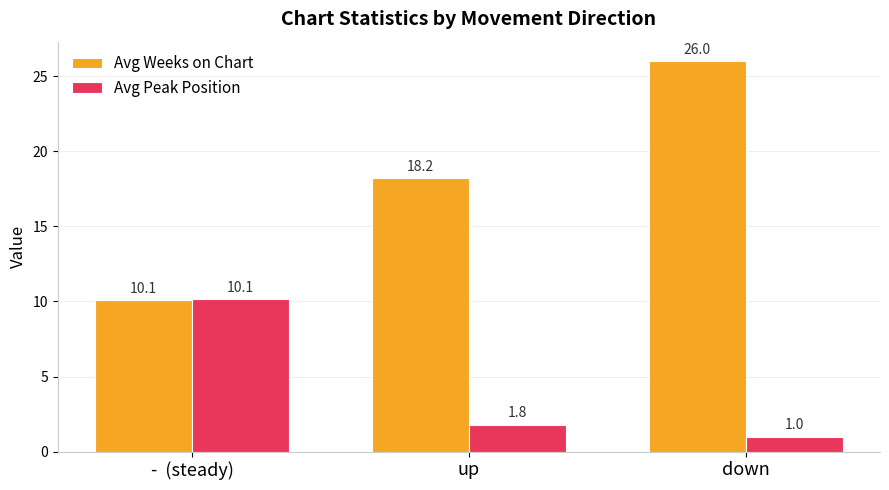

At which label does Avg Weeks on Chart reach its minimum?

-  (steady)